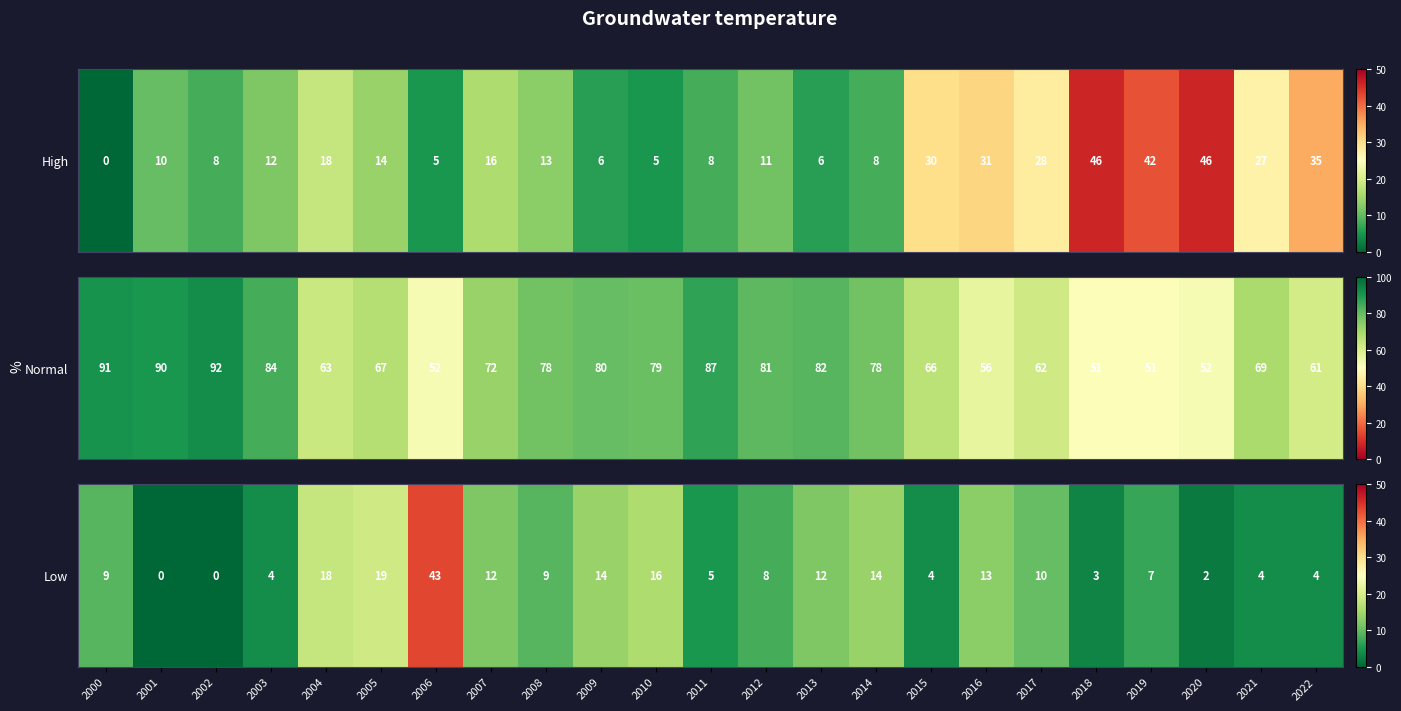

How many data points are less than 9?

11